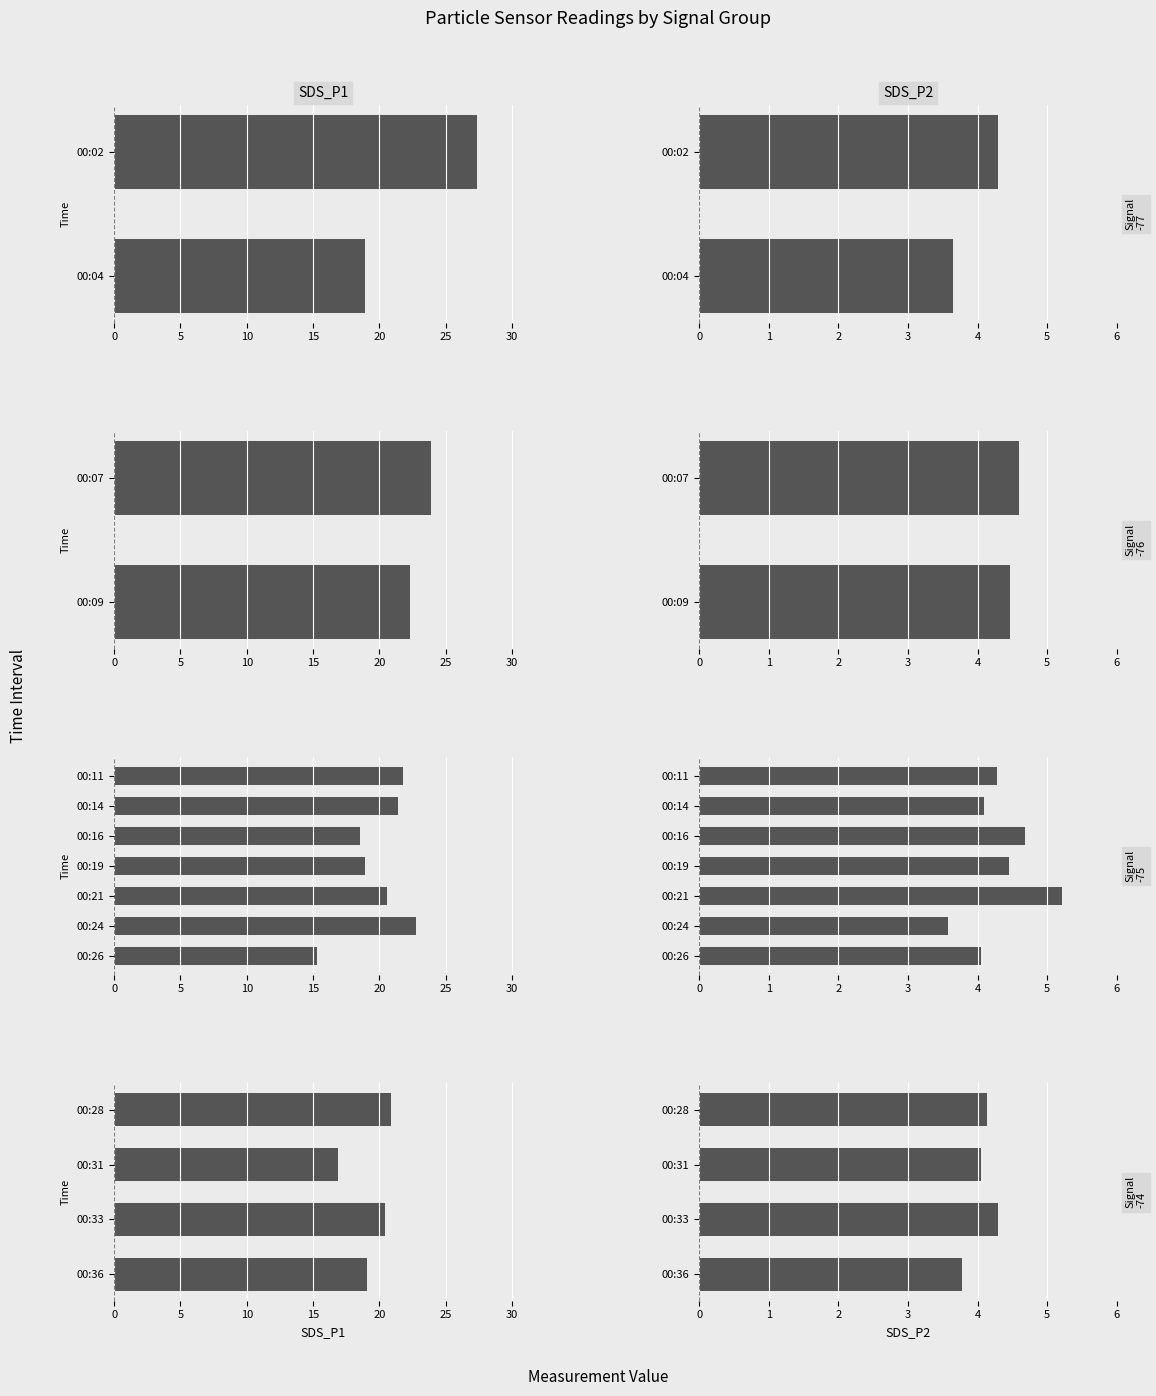

Rank the series at 00:31 from lowest to highest value.

SDS_P2, SDS_P1